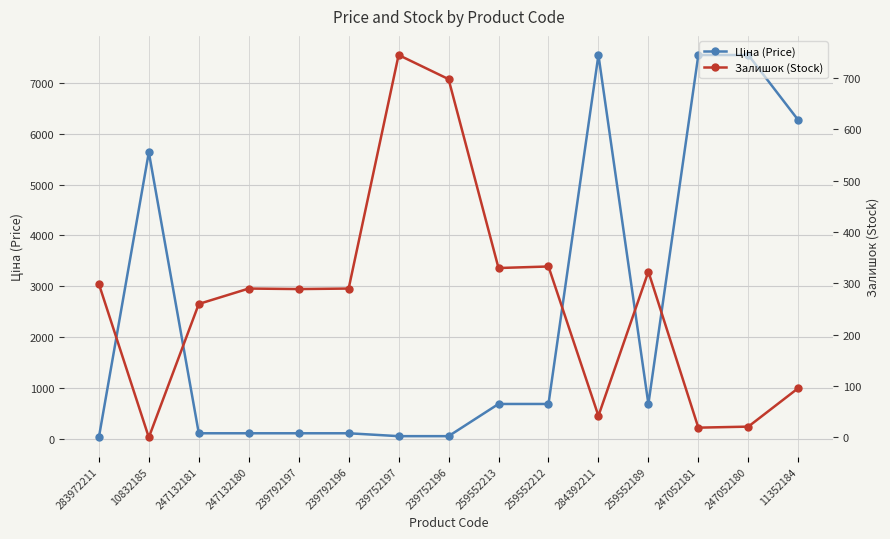

Does the chart display data point markers on the line(s)?

Yes